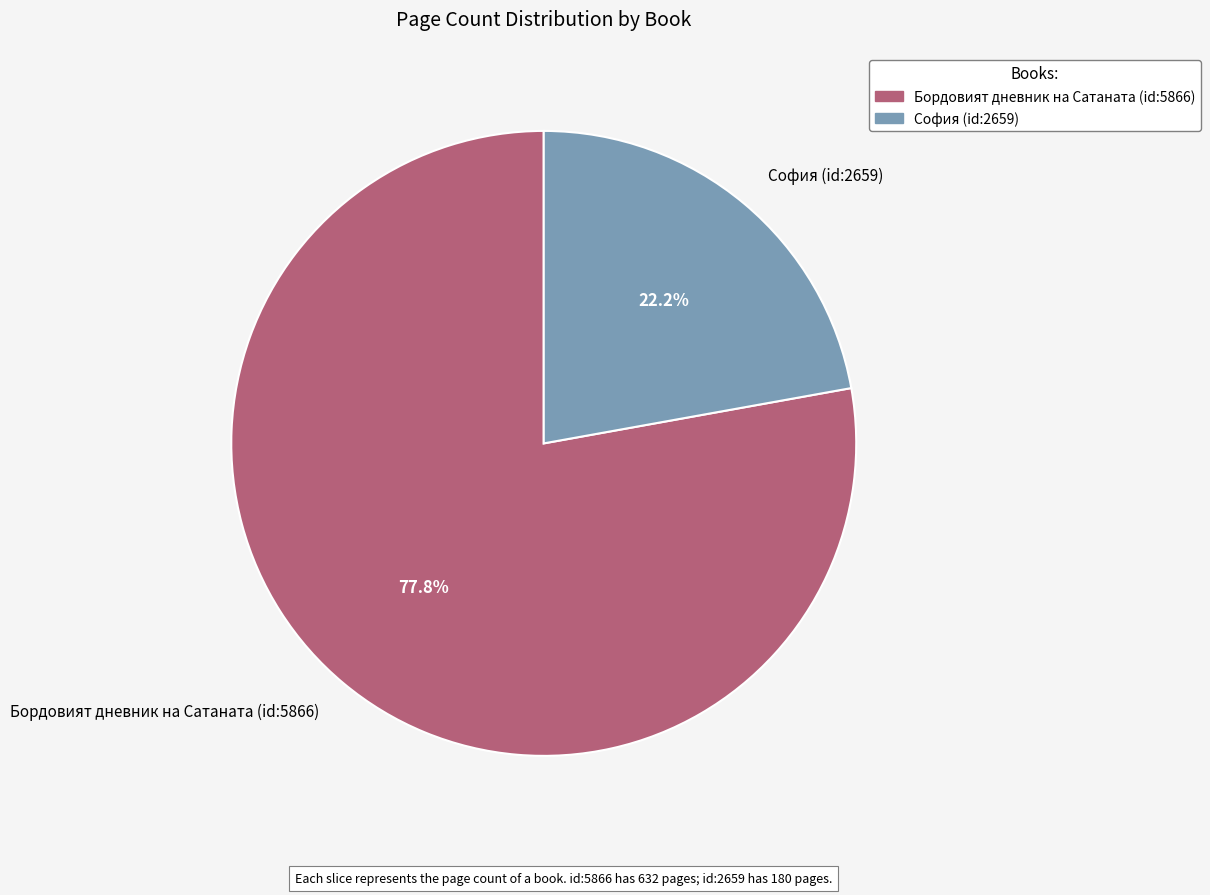

How many slices are in this pie chart?

2